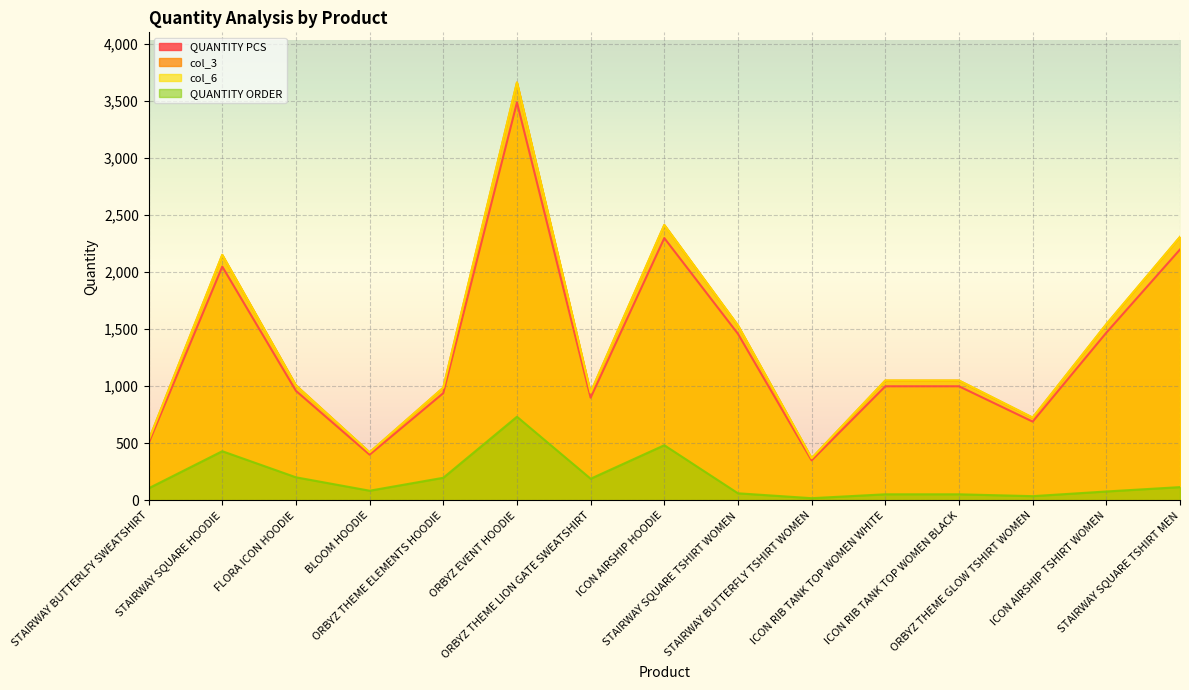

Where is the first local minimum for QUANTITY PCS?

BLOOM HOODIE